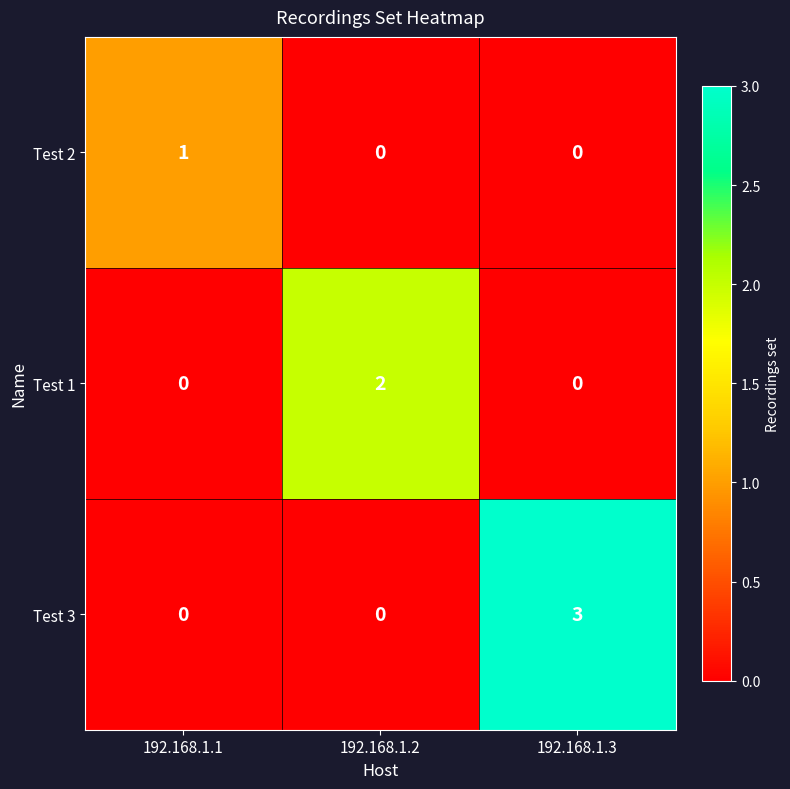

List the series in order of their overall mean, lowest first.

Test 2, Test 1, Test 3